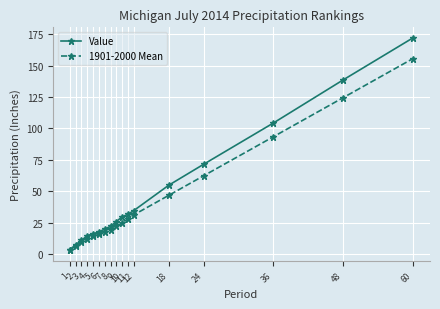

List the series in order of their overall mean, lowest first.

1901-2000 Mean, Value